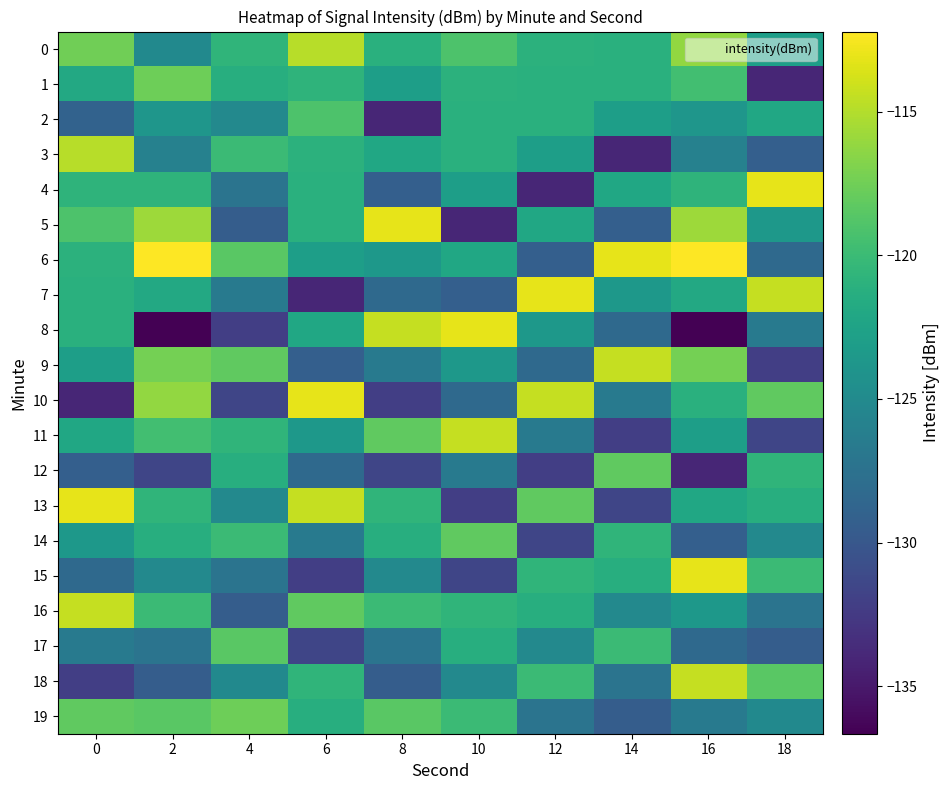

What is the spread (max minus min) of values at 8?

20.9